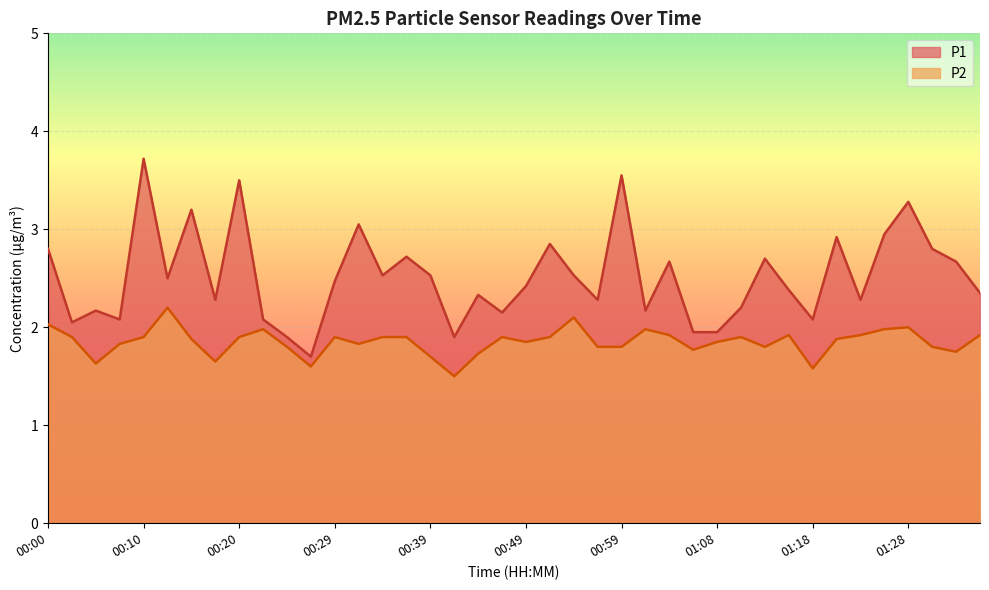

True or false: P2 has a value of 1.1 at 00:32.

False